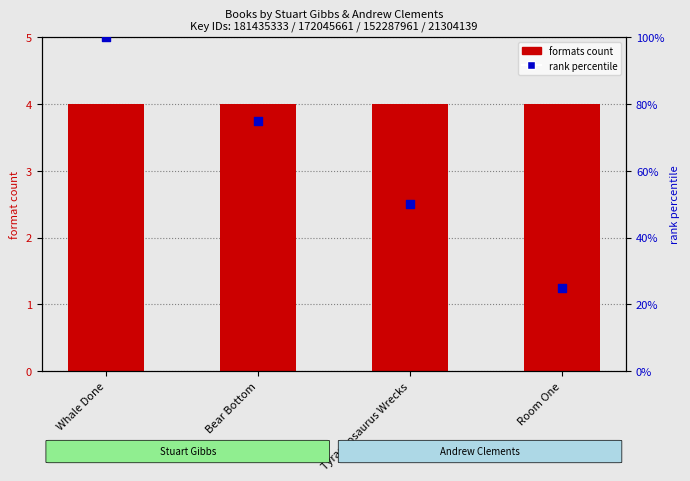

Which series has the largest total across all categories?

rank percentile